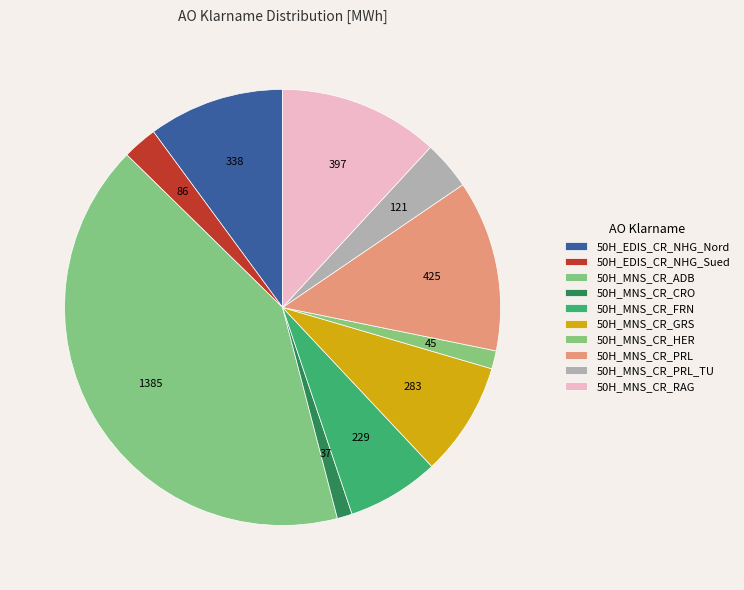

Is there a majority slice in this chart?

No